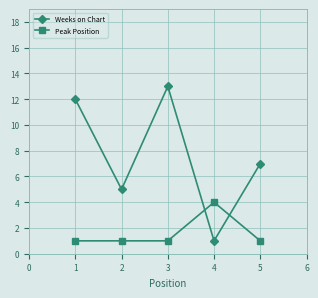

What are all the series names shown in the legend?

Weeks on Chart, Peak Position